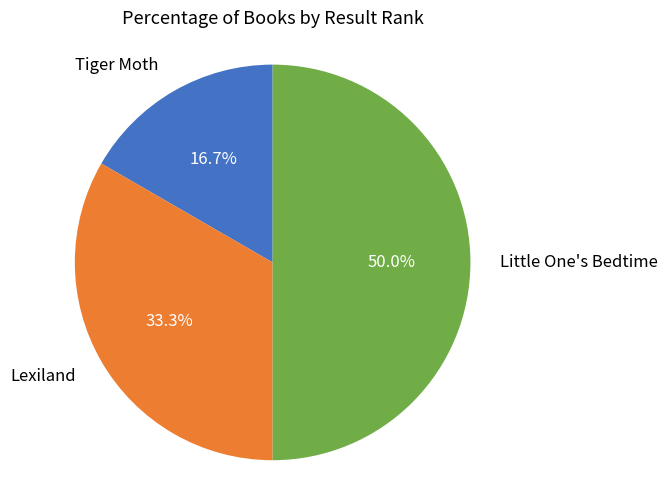

Which has a higher value, Little One's Bedtime or Tiger Moth?

Little One's Bedtime